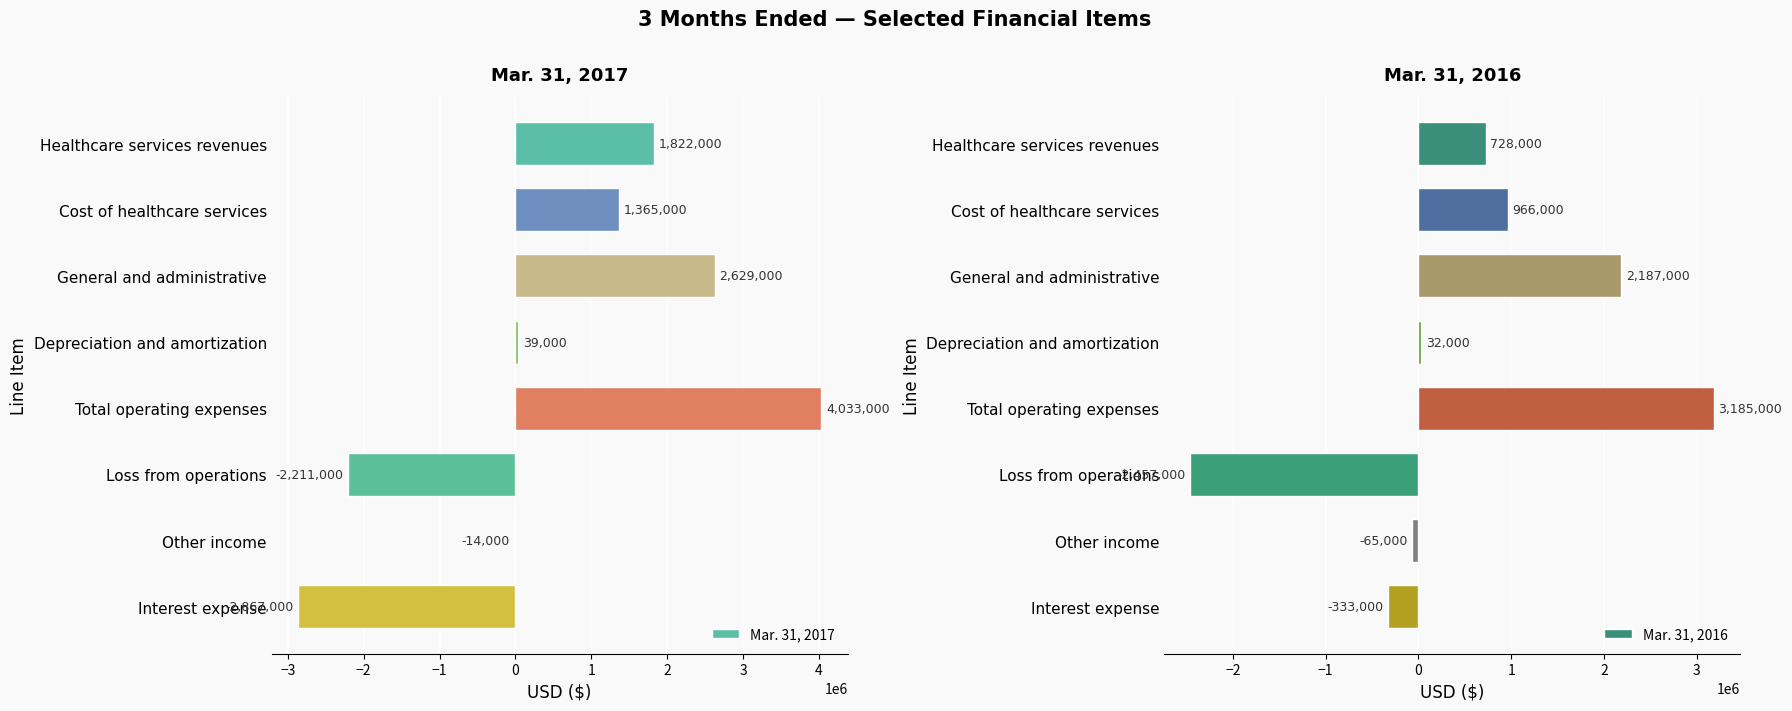

What is the sum of the Mar. 31, 2017 values at Other income and Depreciation and amortization?

25000